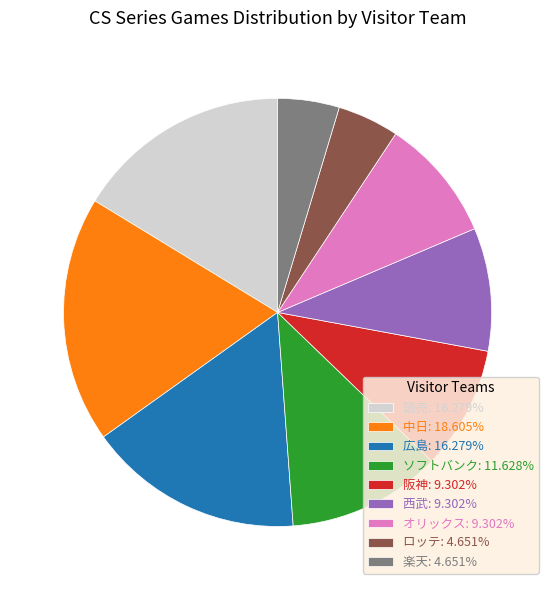

Is there any slice that represents more than half of the pie?

No